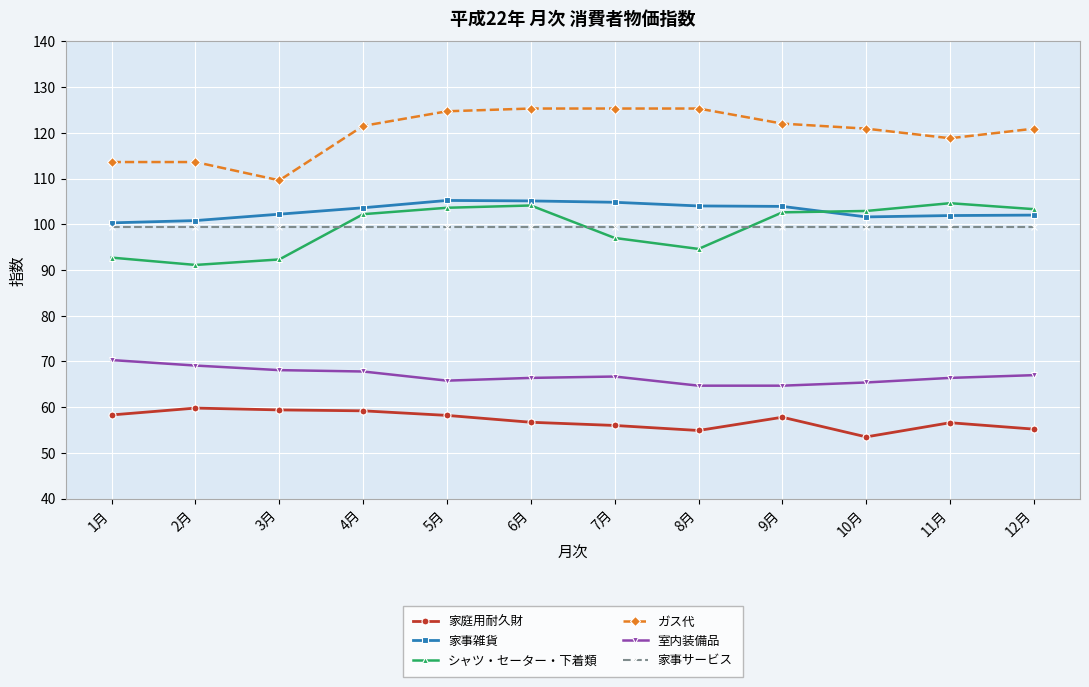

What is the smallest value displayed?

53.5